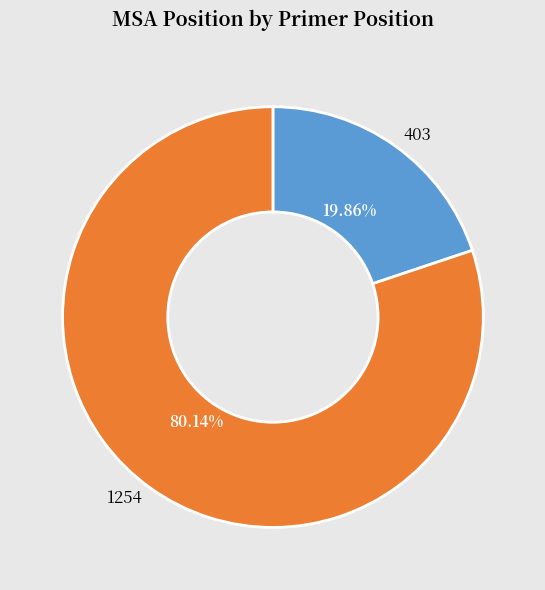

Does any single category account for the majority?

Yes